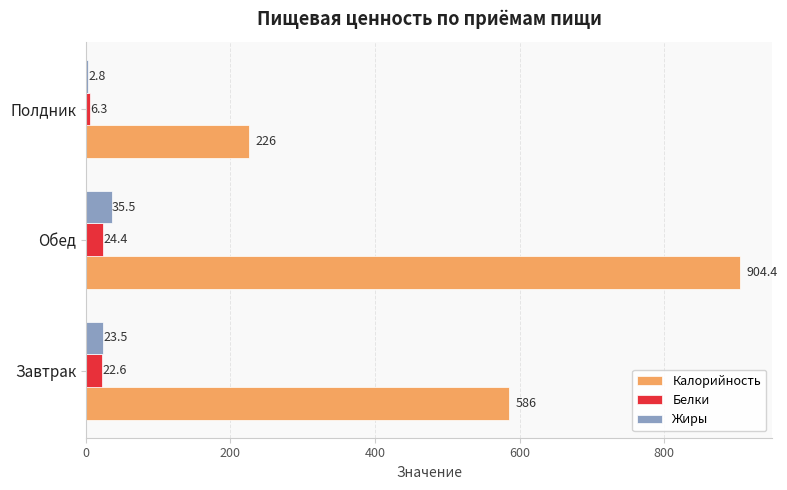

Which series changed the most between Завтрак and Полдник?

Калорийность